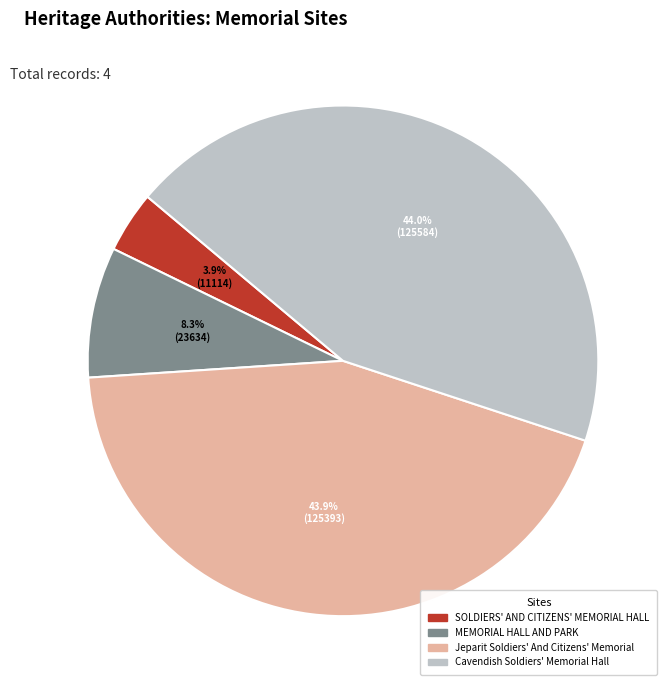

What percentage is NOT represented by Jeparit Soldiers' And Citizens' Memorial?

56.1%